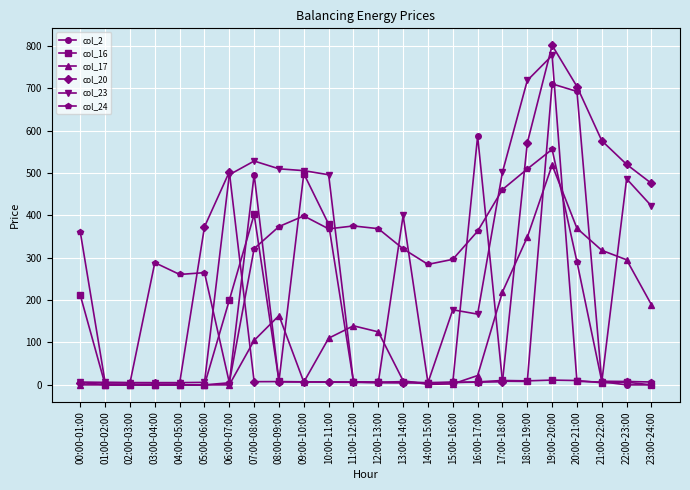

Is the value of col_24 at 05:00-06:00 greater than the value of col_2 at 01:00-02:00?

Yes